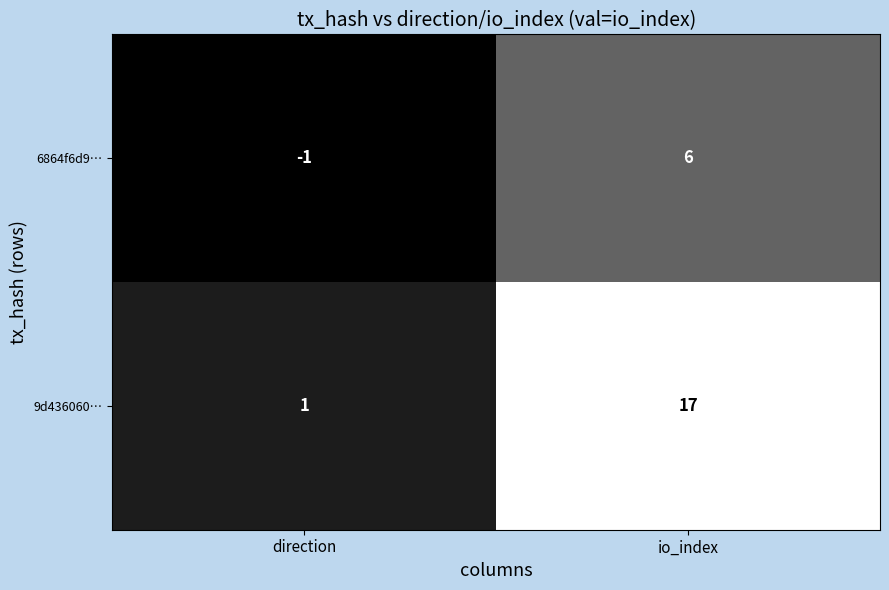

Is it true that 9d436060… equals 1 at direction?

True